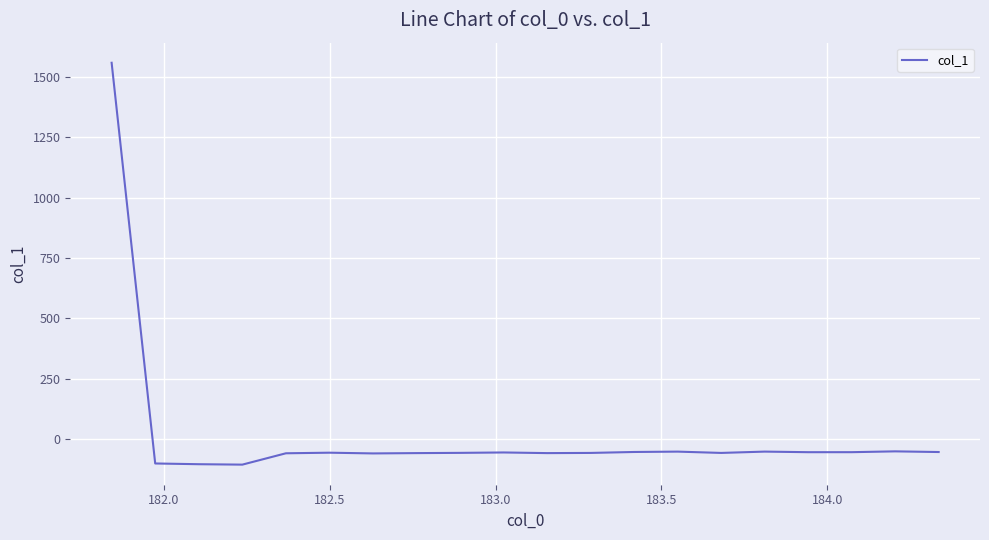

What is the difference between the maximum and minimum values?

1663.9